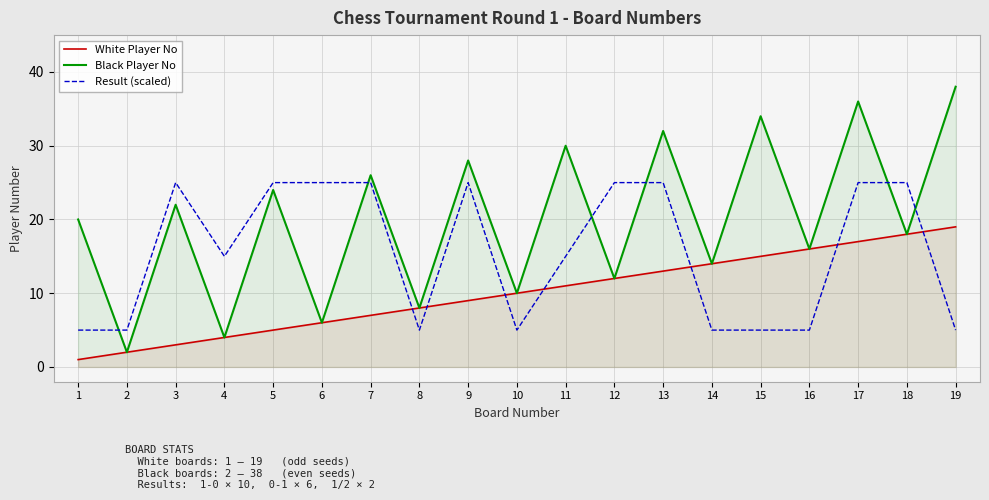

What are all the series names shown in the legend?

White Player No, Black Player No, Result (scaled)